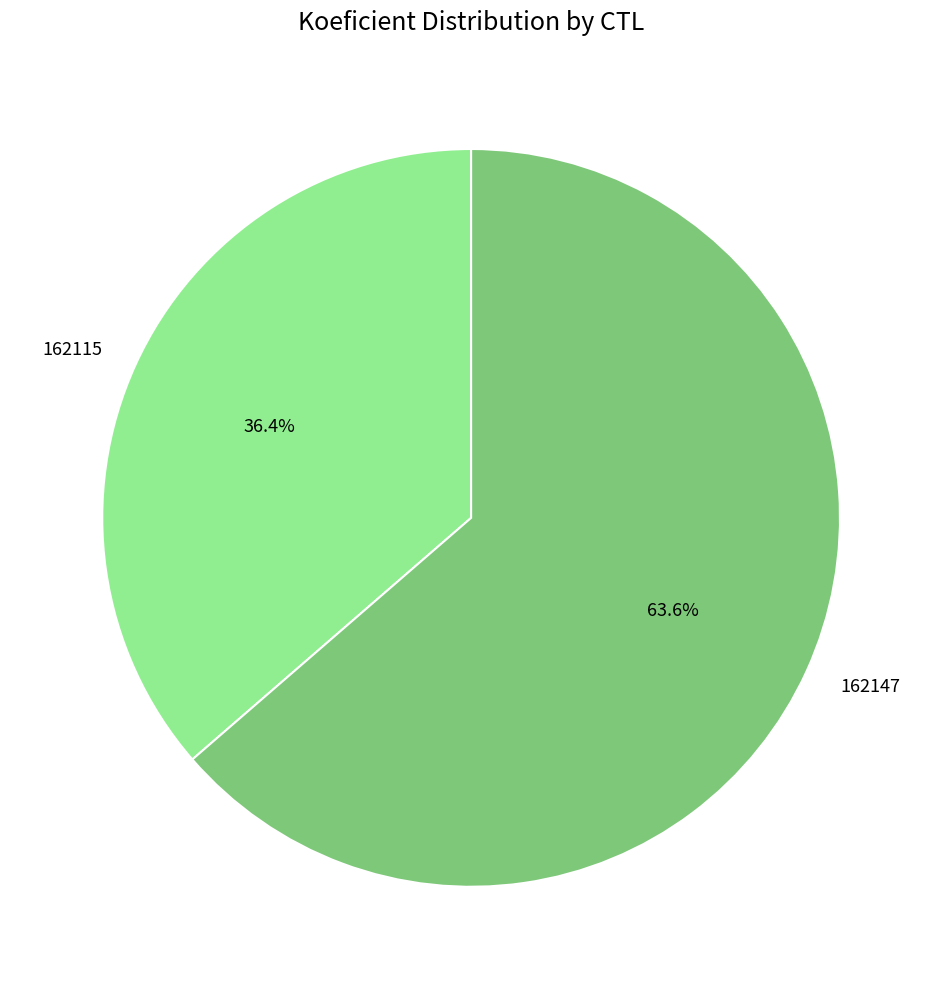

What percentage is the 162115 slice, to the nearest percent?

36%